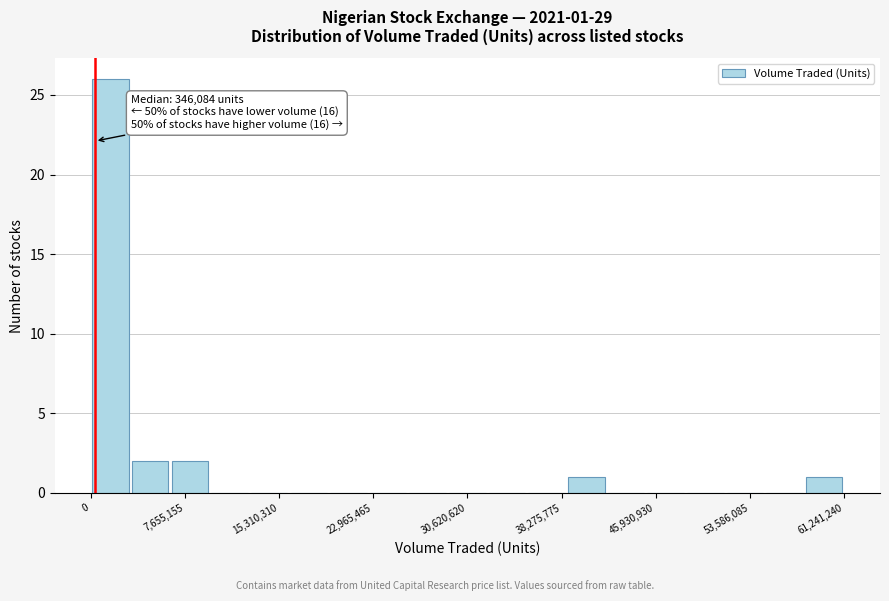

Around what value on the x-axis is the tallest bar? Give the approximate position of its centre, as read against the axis.

2000000